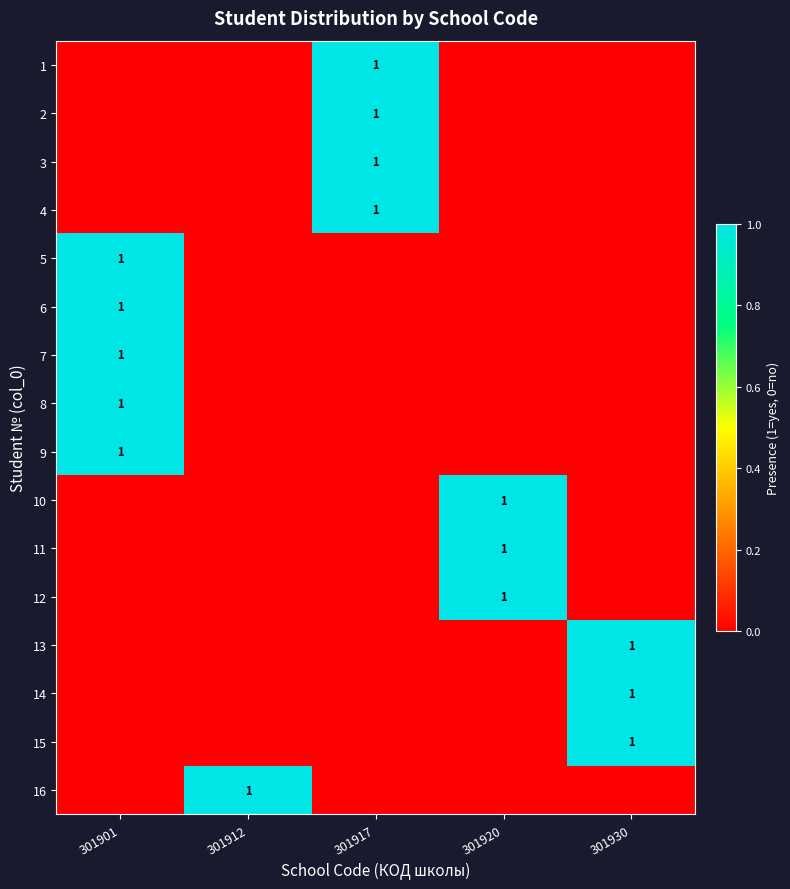

True or false: 8 has a value of 1 at 301901.

True